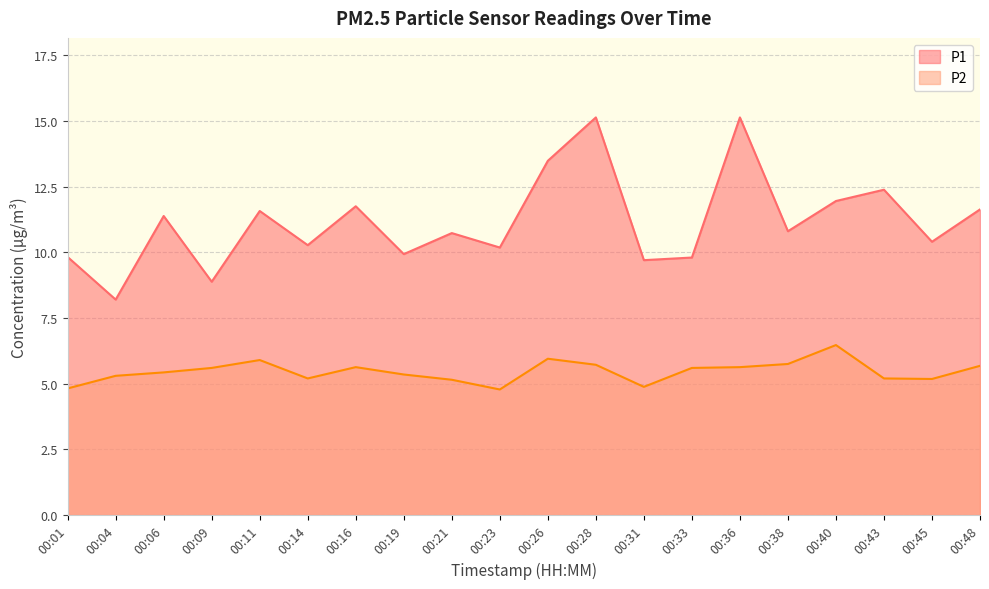

What is the approximate value of P1 at 00:04?

8.2